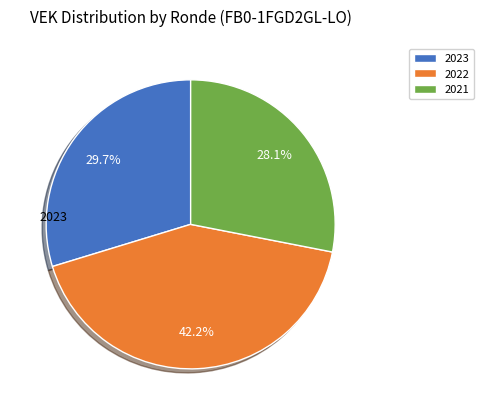

Rank the categories by value from lowest to highest.

2021, 2023, 2022